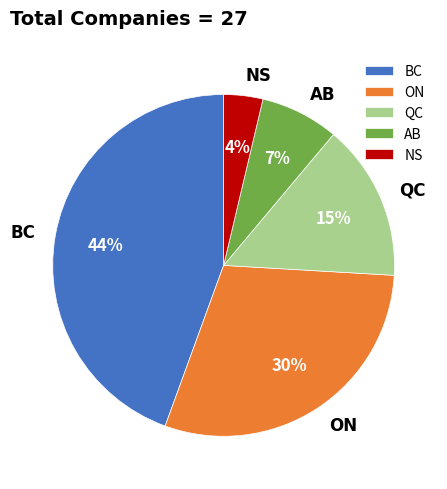

Which slice is the smallest?

NS